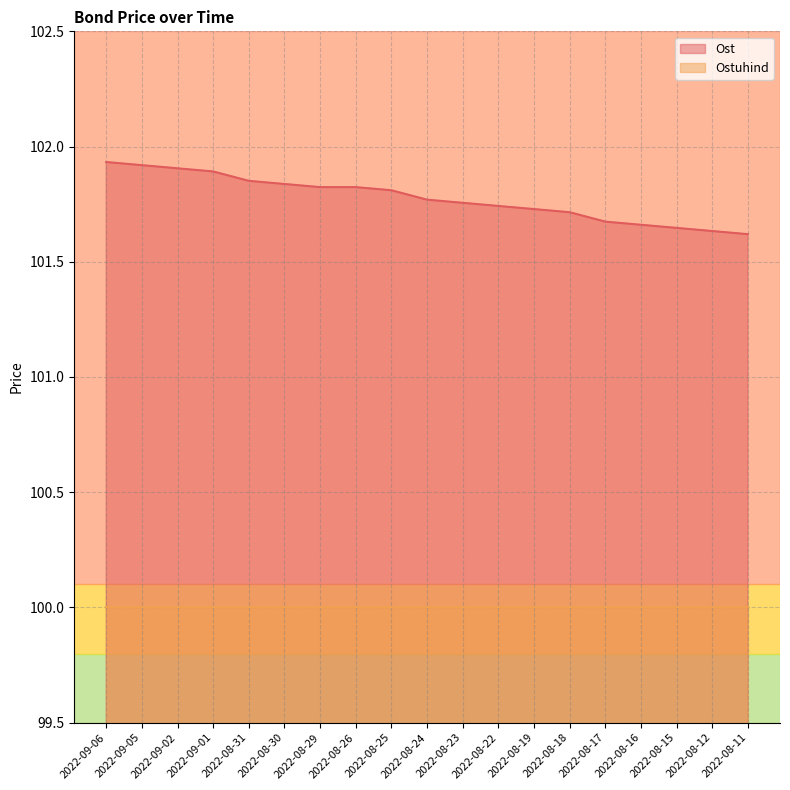

How many values are between 101 and 102?

19